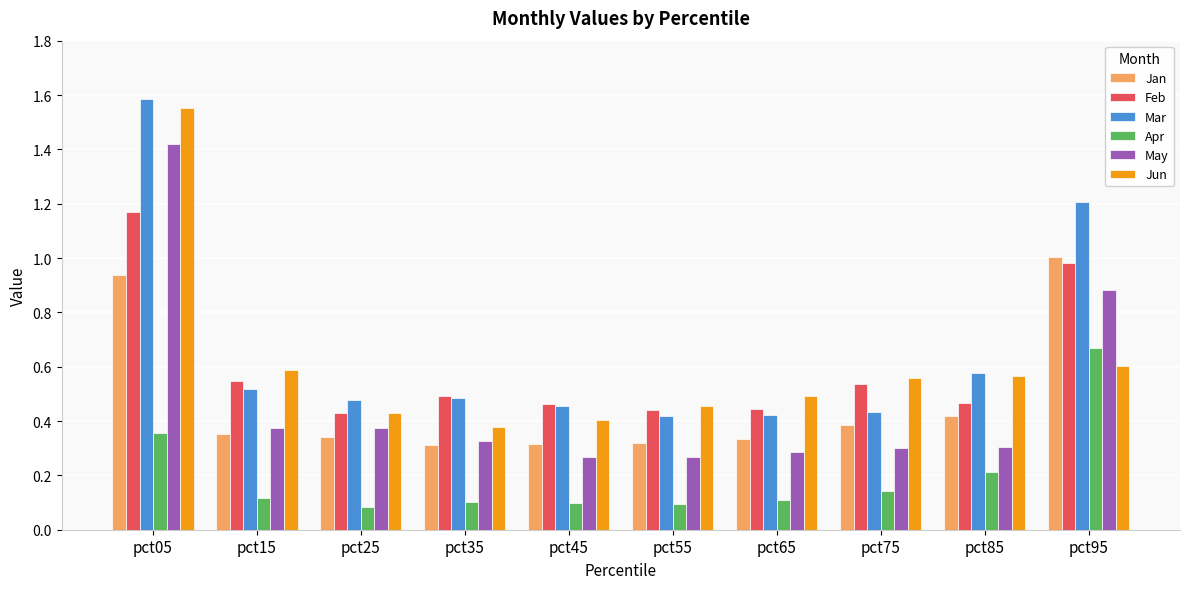

How many Apr values are between 0 and 1?

10